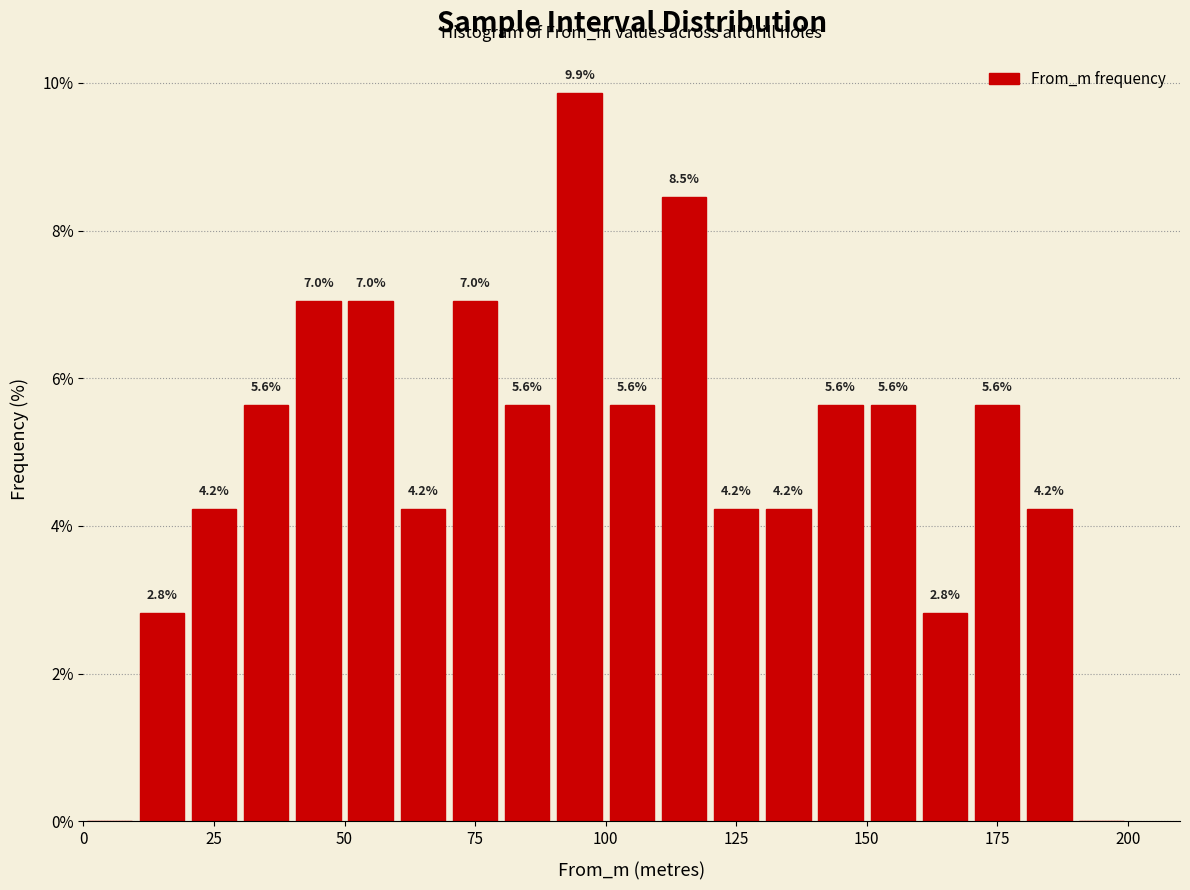

Around what value on the x-axis is the tallest bar? Give the approximate position of its centre, as read against the axis.

95